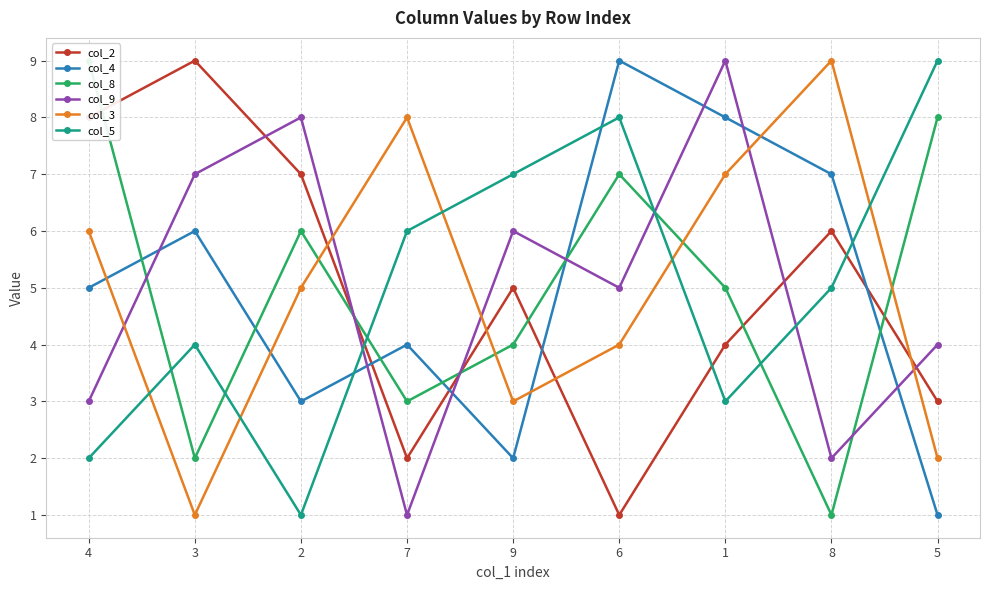

What is the label of the 4th point from the left?

7